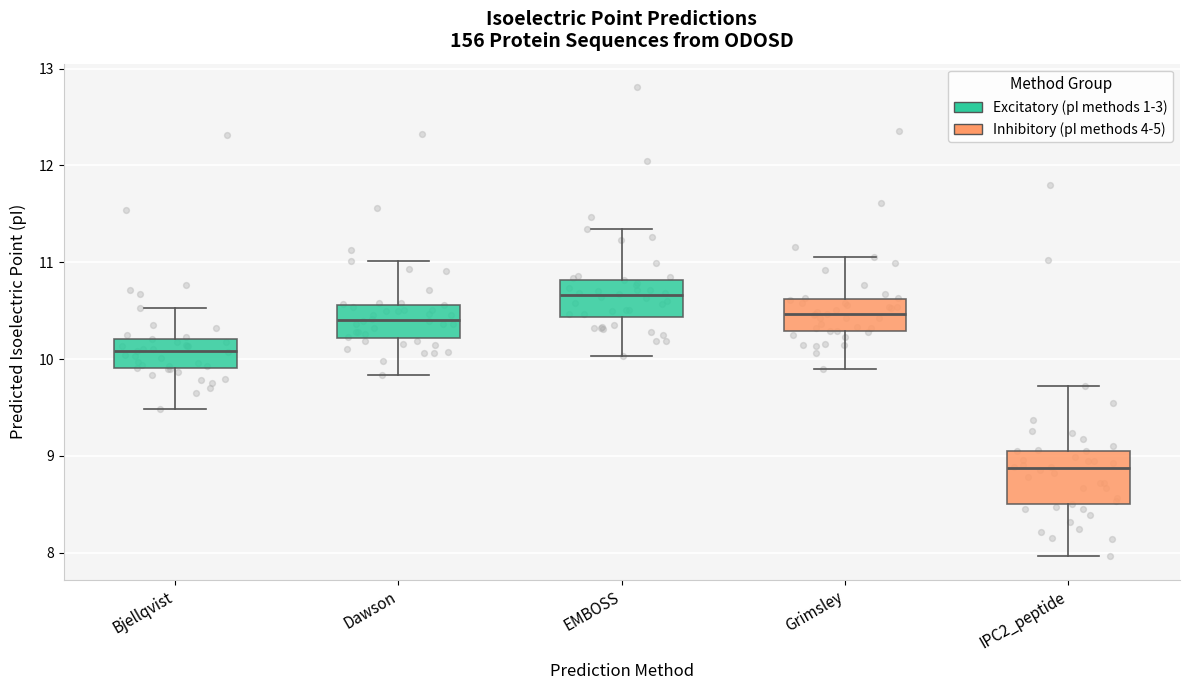

Comparing the boxes themselves (not the whiskers), which one is the tallest?

IPC2_peptide